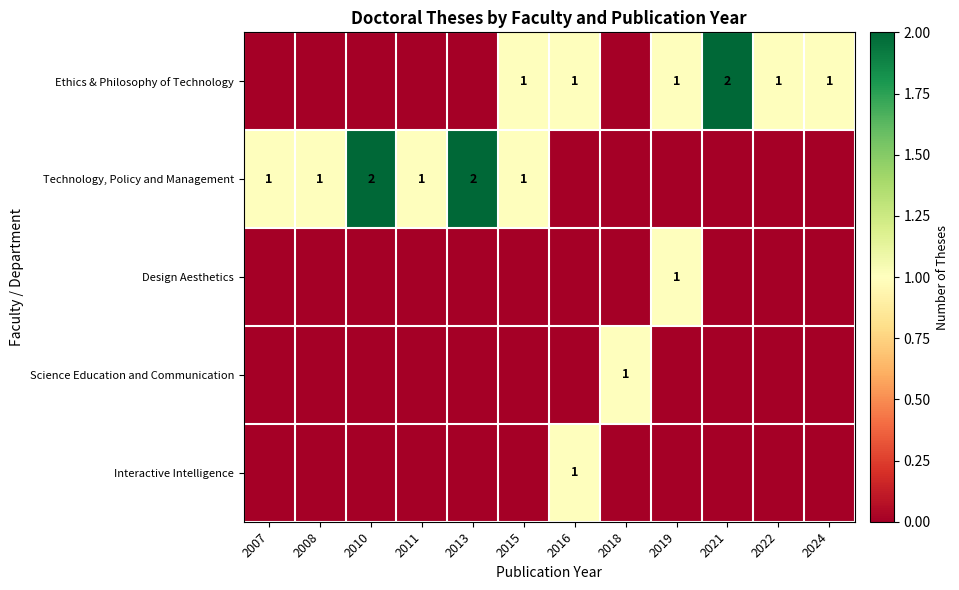

What is the greatest value displayed?

2